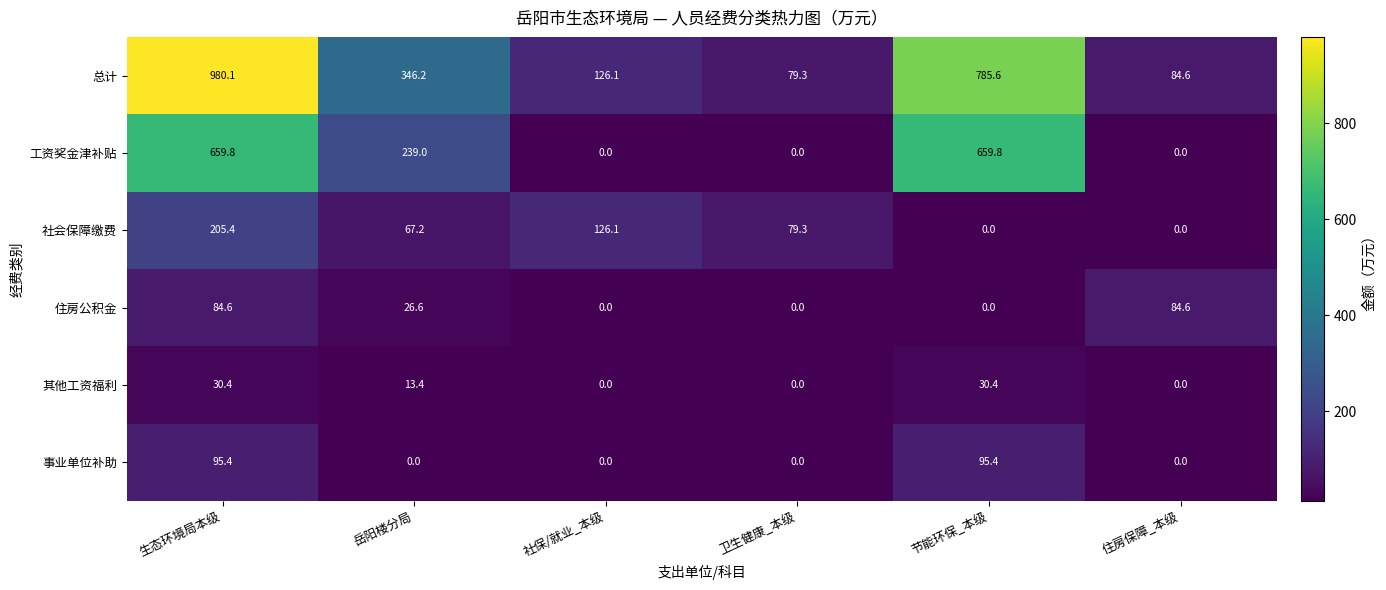

Is it true that 社会保障缴费 equals -142.6 at 住房保障_本级?

False